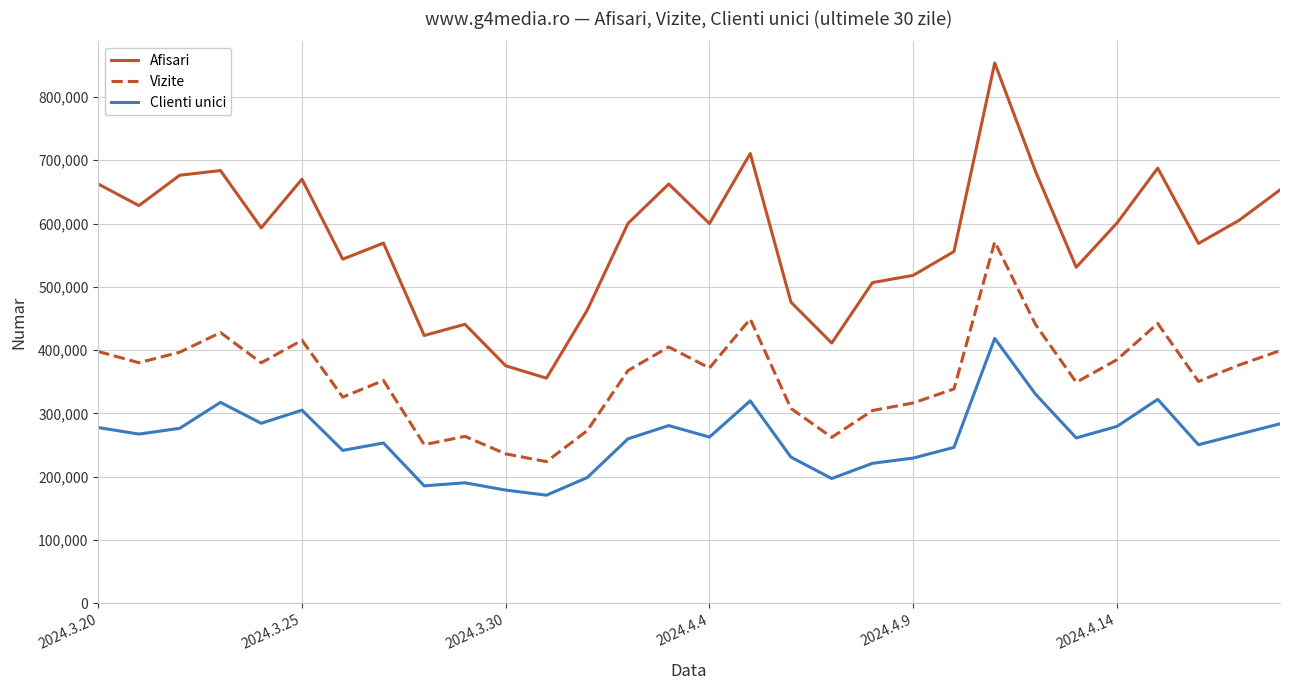

What is the smallest value displayed?

170924